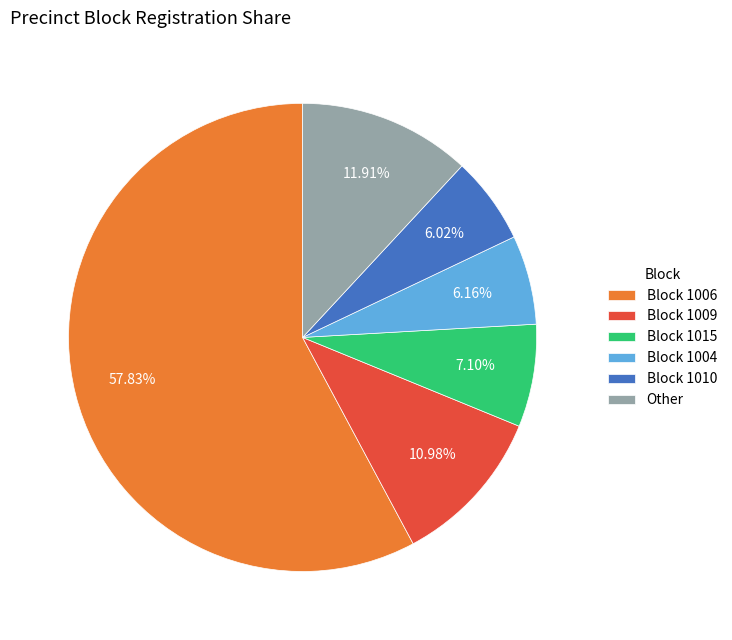

Which category accounts for the majority?

Block 1006